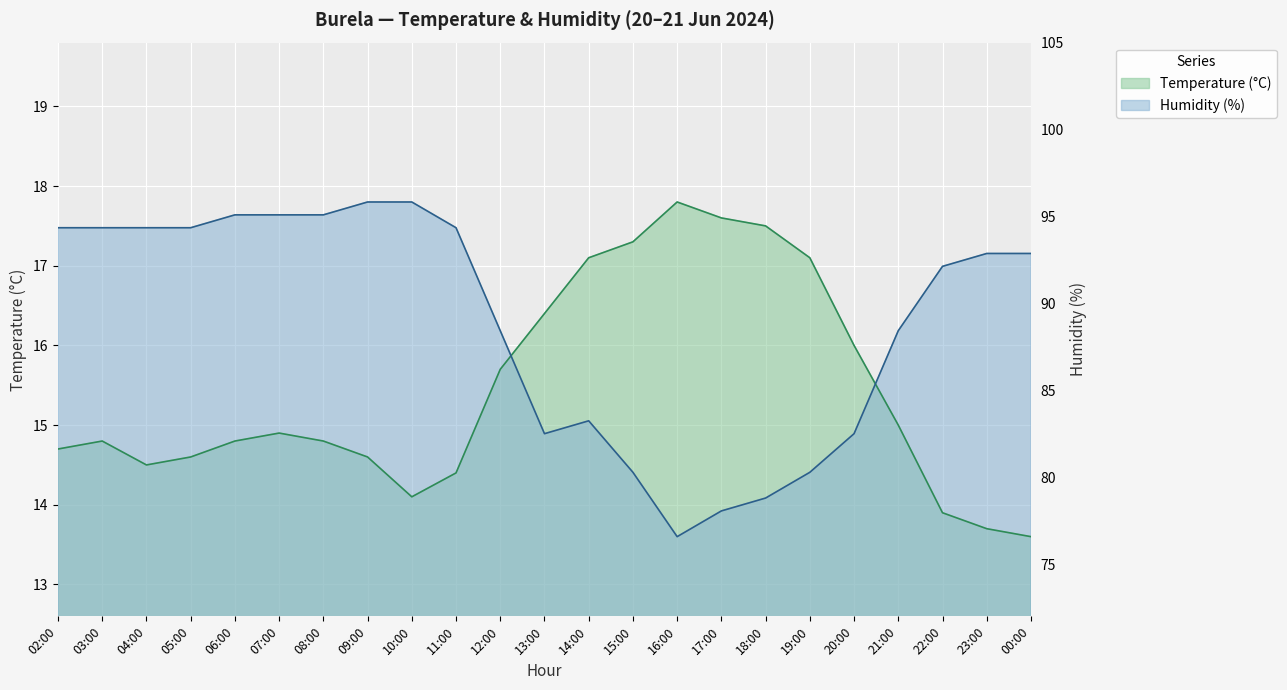

Where is the first local minimum for Humidity (%)?

13:00